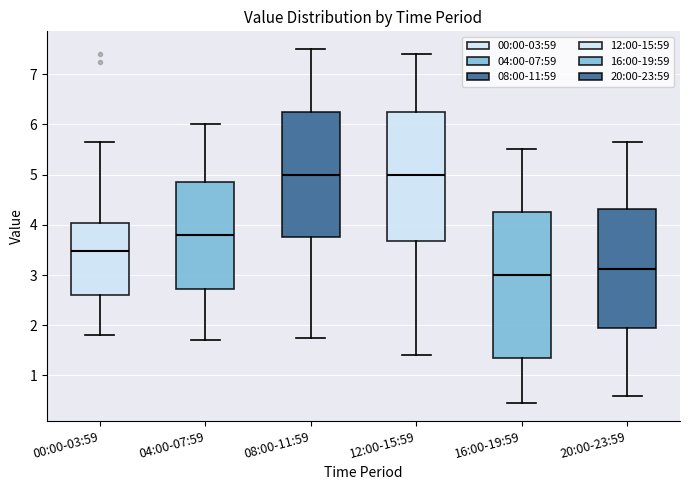

Where is the lower edge of the box for 08:00-11:59 on the y-axis? The values are not printed on the chart, so give them approximately, as read against the axis.

3.8